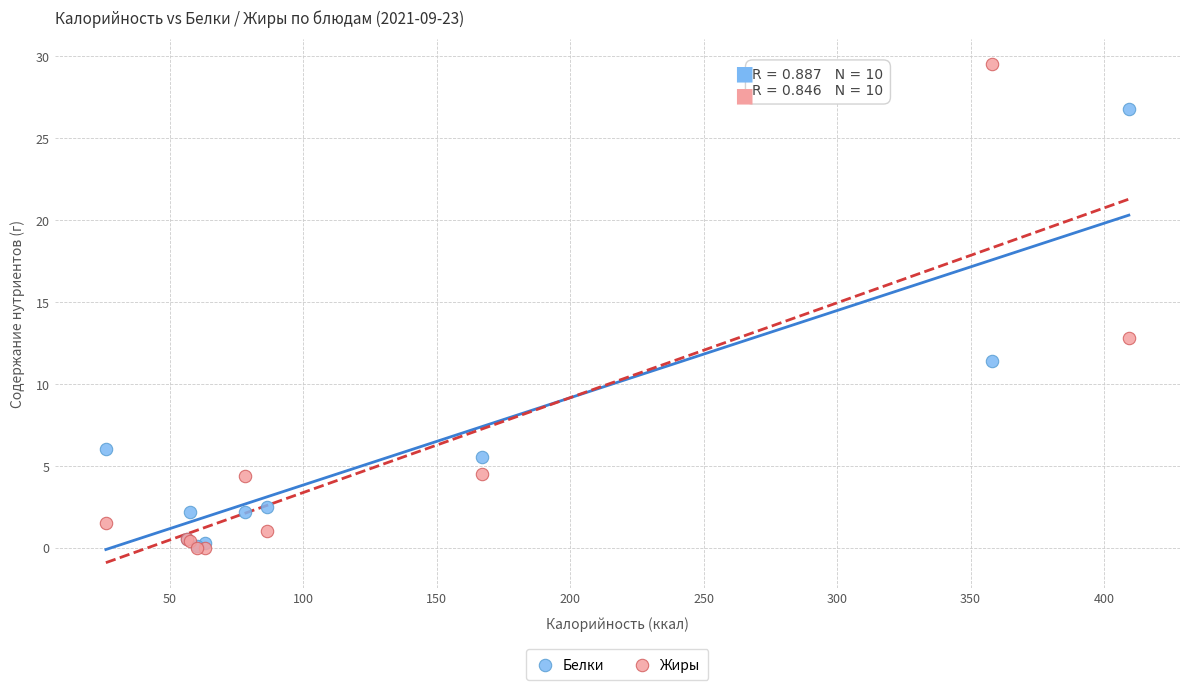

In the Жиры series, what Y value is closest to 14?

12.8